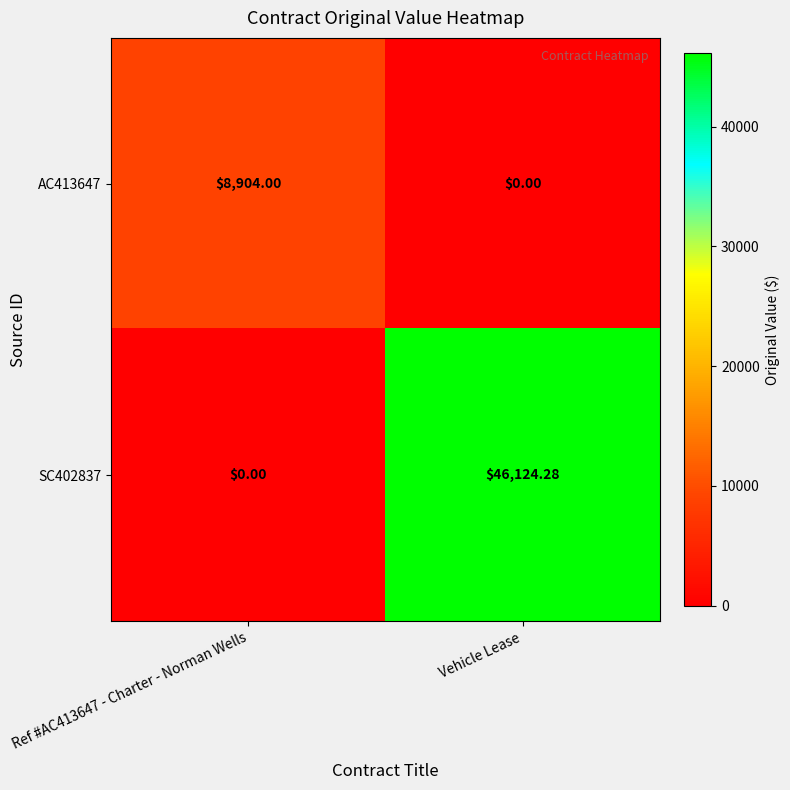

At which label does SC402837 first exceed 46124?

Vehicle Lease